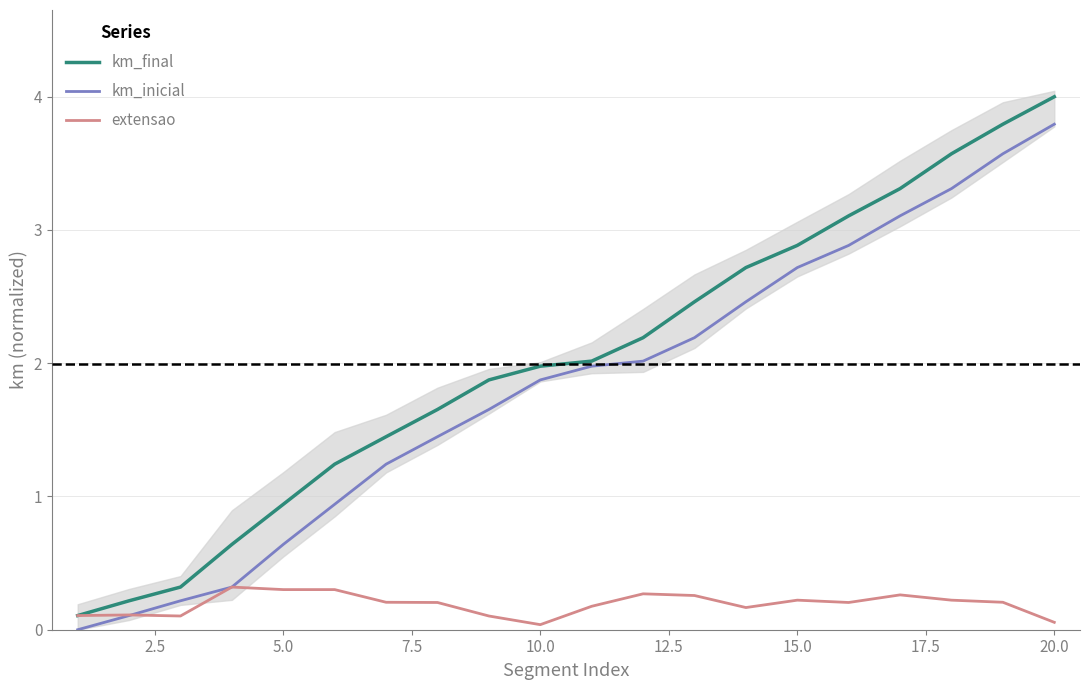

Which category has the highest value in the km_final series?

20.0